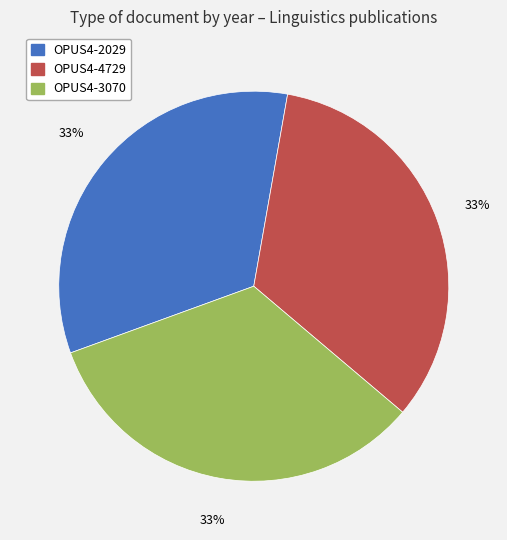

Is the sum of OPUS4-3070 and OPUS4-4729 greater than half?

Yes